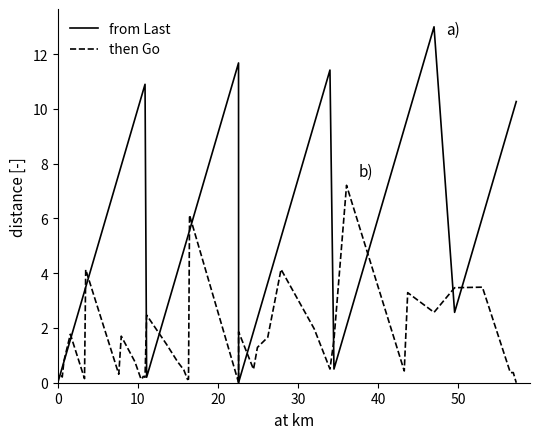

Which series has the largest range (max minus min)?

from Last